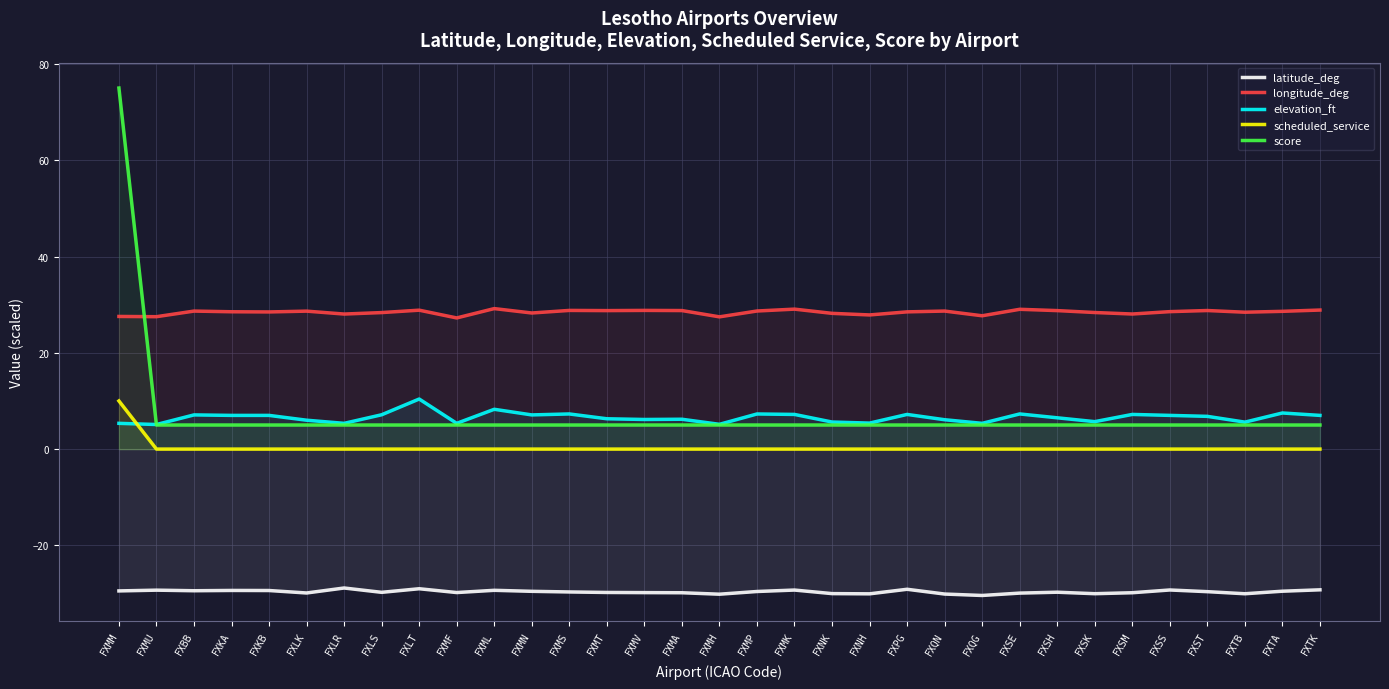

What is the value of the latitude_deg point at the 4th from the left?

-29.4